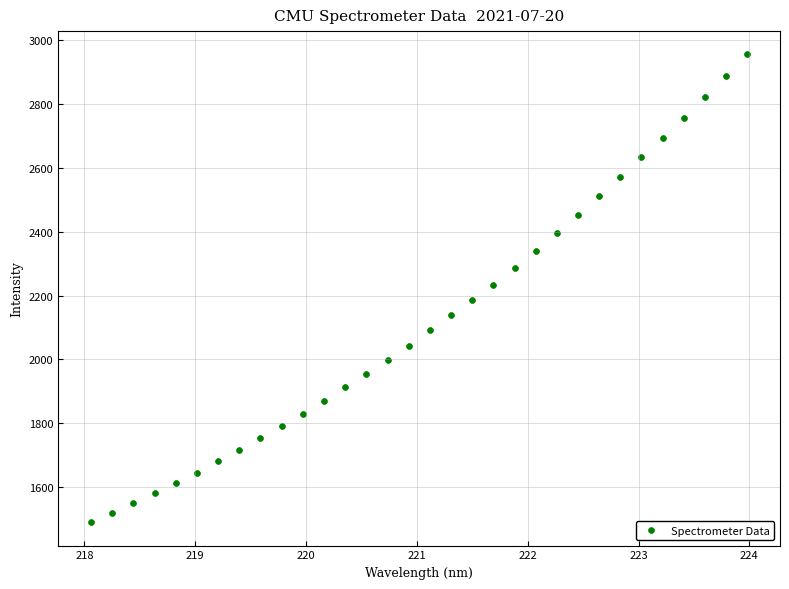

What is the range of X values (max minus min)?

5.9